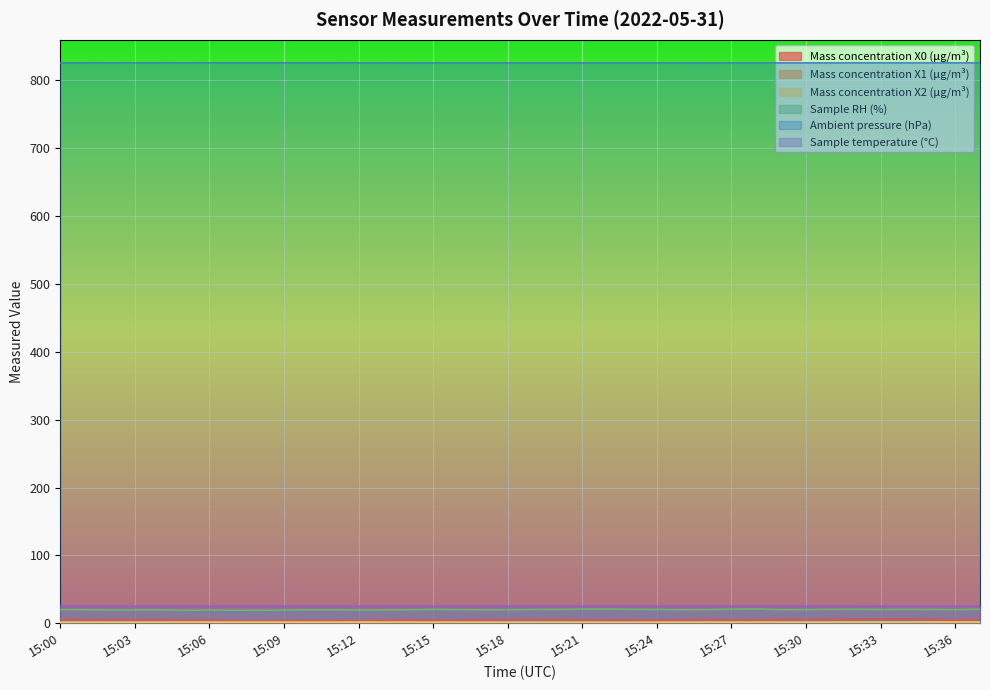

True or false: Sample RH (%) has a value of 7.0 at 15:17.

False